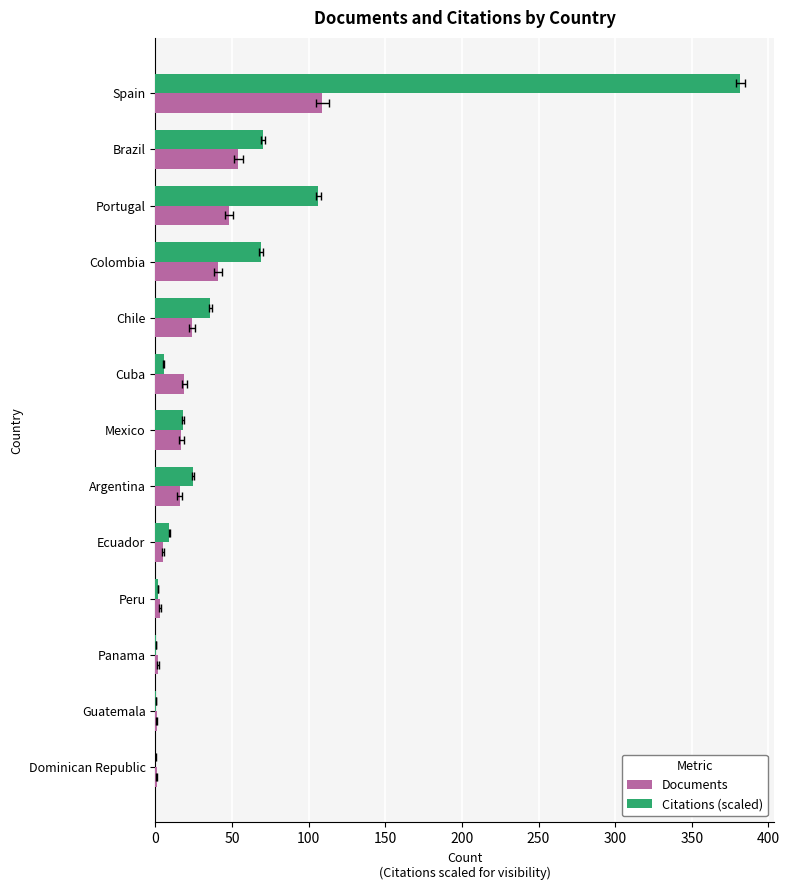

Between Colombia and Ecuador, which series saw the biggest shift?

Citations (scaled)